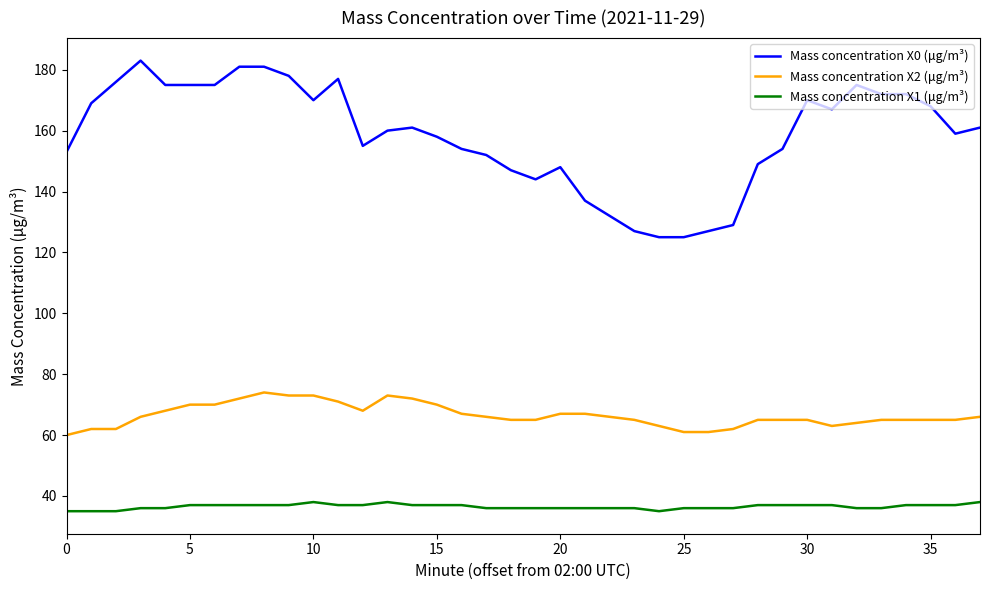

What is the smallest value displayed?

35